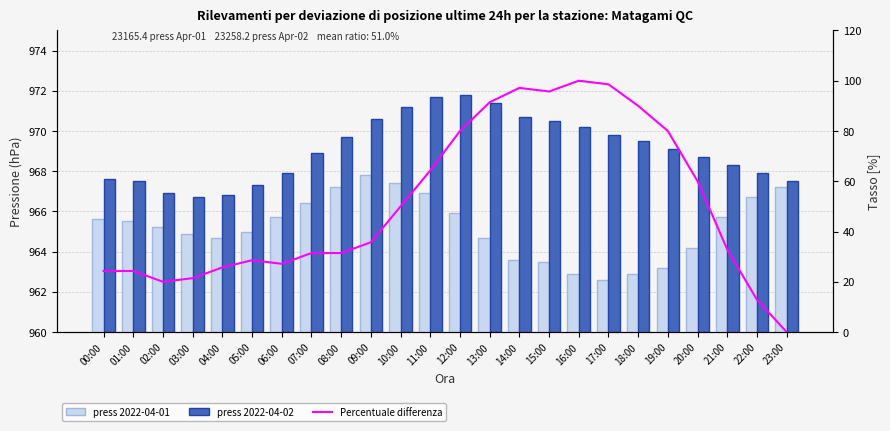

Which series has the widest spread of values?

Percentuale differenza